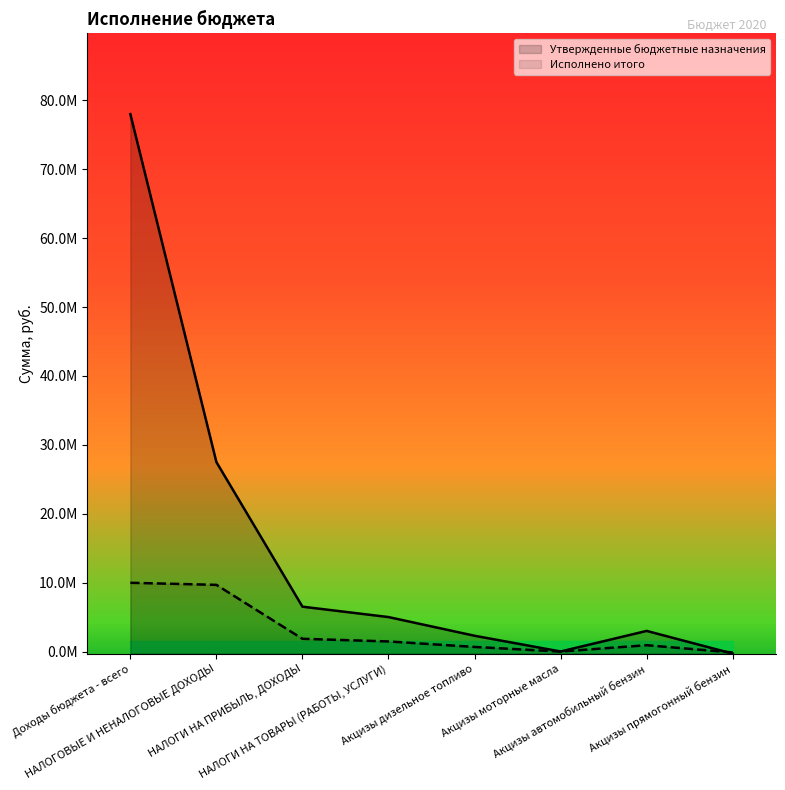

Where is the first local maximum for Исполнено итого?

Акцизы автомобильный бензин